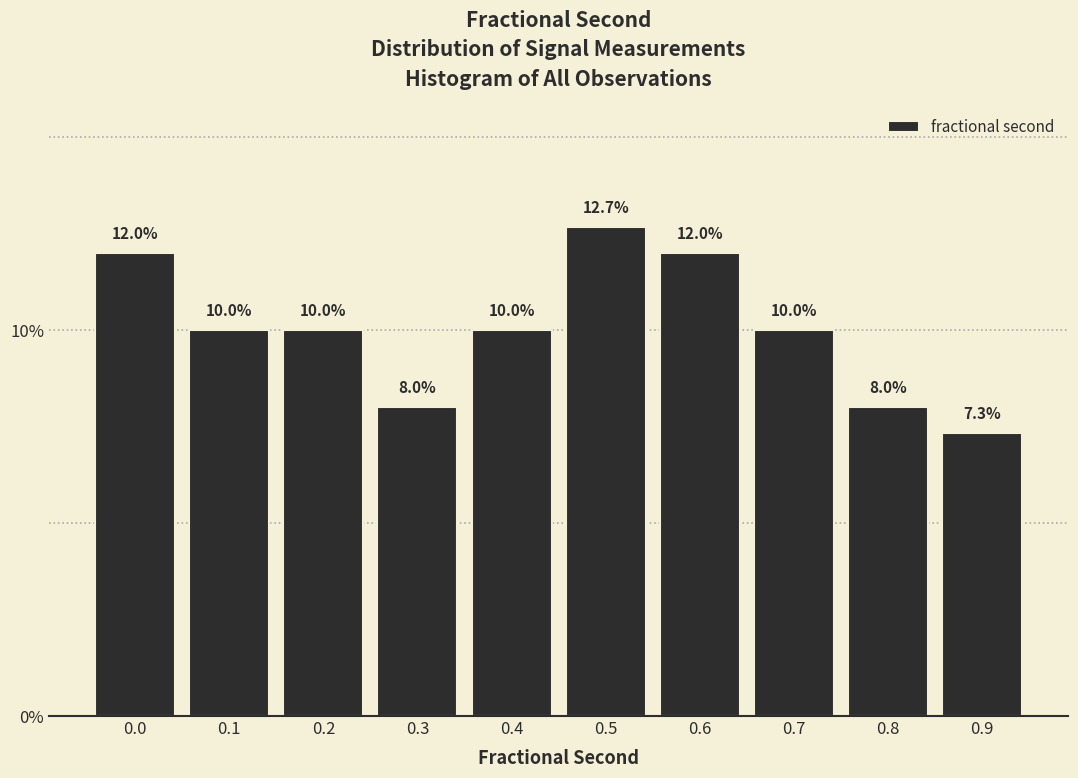

Reading right to left, list all the values displayed in this chart.

0.9=7.3	0.8=8.0	0.7=10.0	0.6=12.0	0.5=12.7	0.4=10.0	0.3=8.0	0.2=10.0	0.1=10.0	0.0=12.0